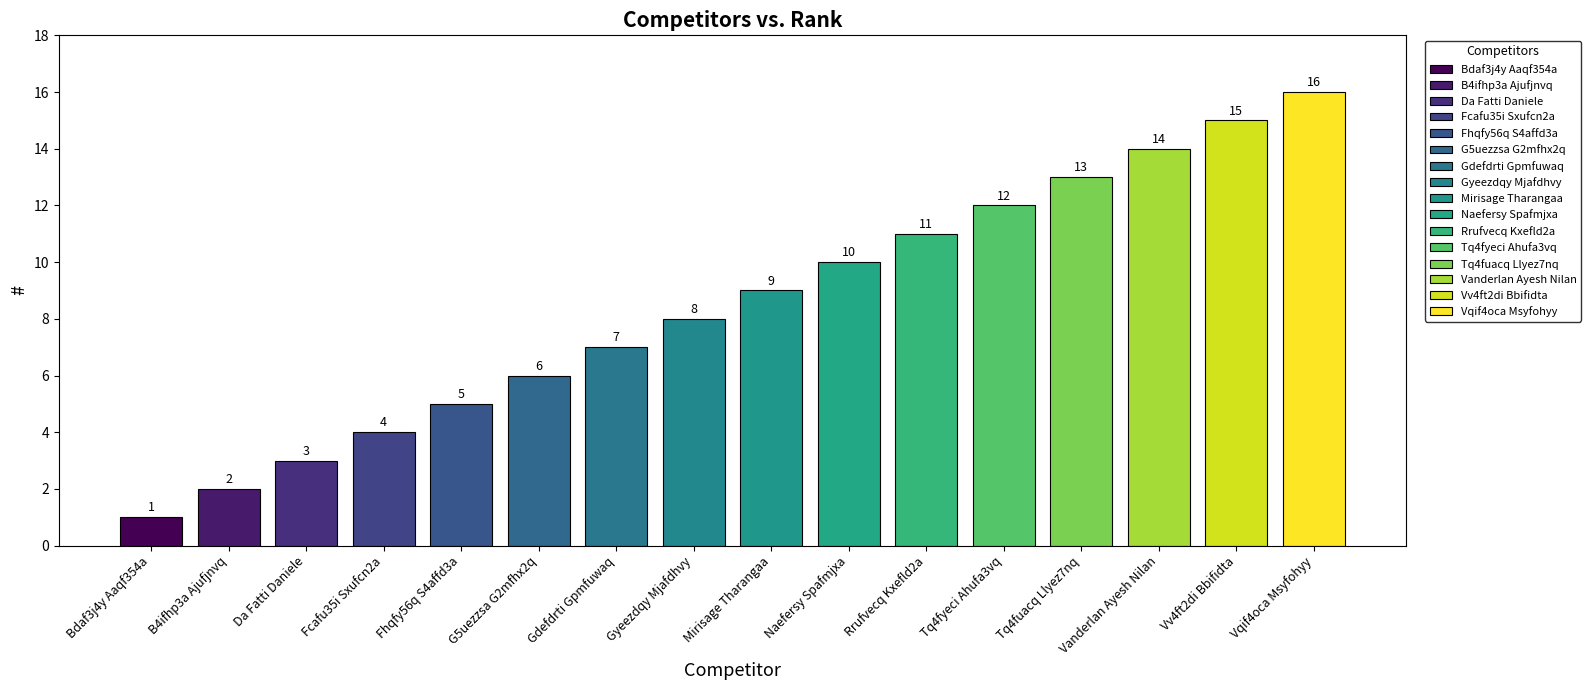

What is the label of the 14th bar from the left?

Vanderlan Ayesh Nilan